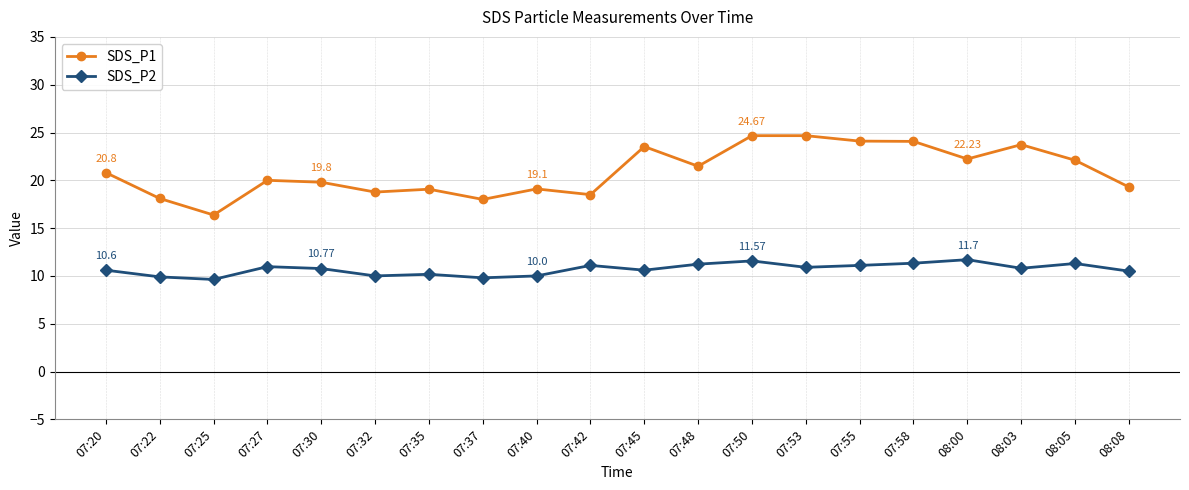

How many lines are shown in the chart?

2